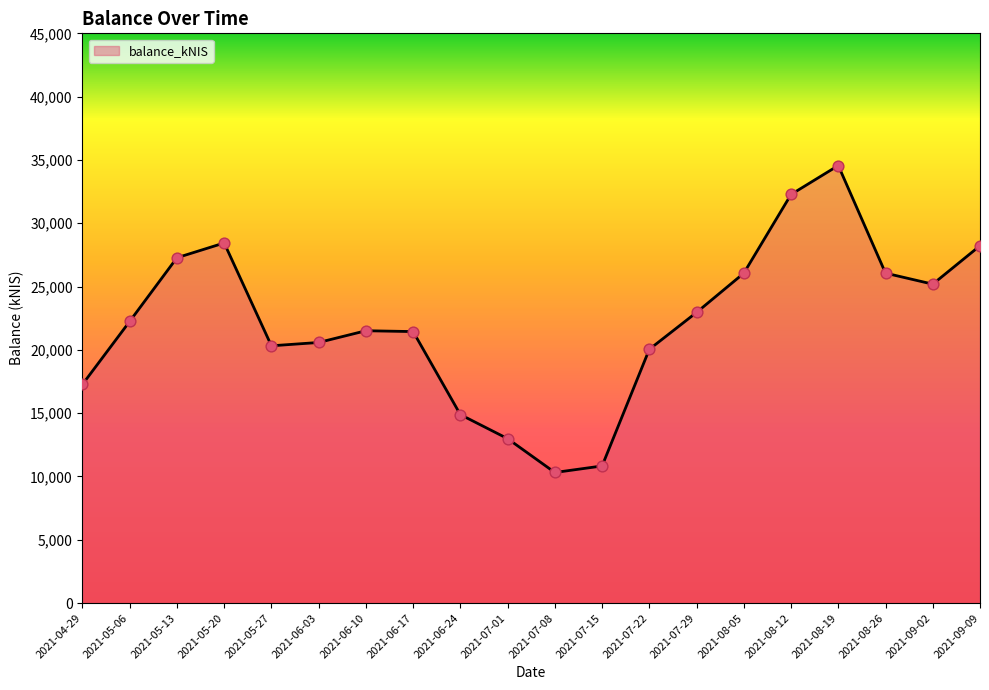

Which has a higher value, 2021-08-12 or 2021-06-24?

2021-08-12